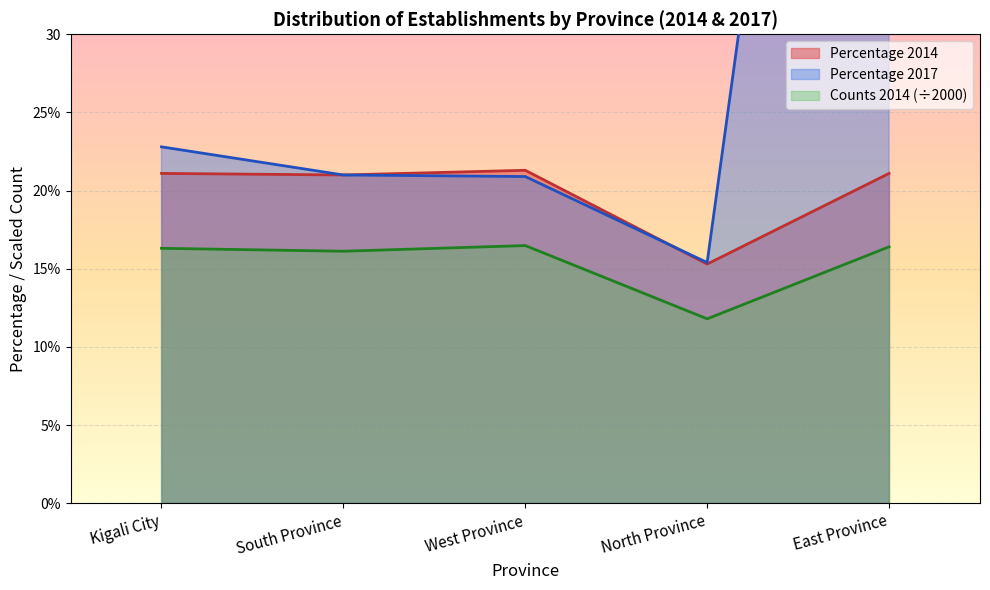

True or false: Percentage 2014 has more than 1 interior local peaks.

False